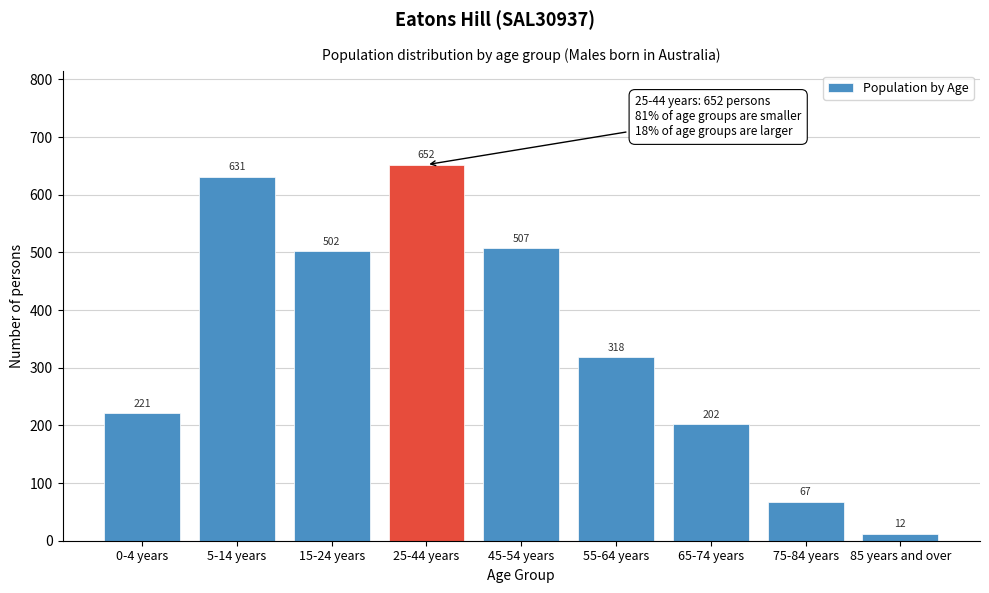

Reading right to left, what are all the values shown in this chart?

12	67	202	318	507	652	502	631	221